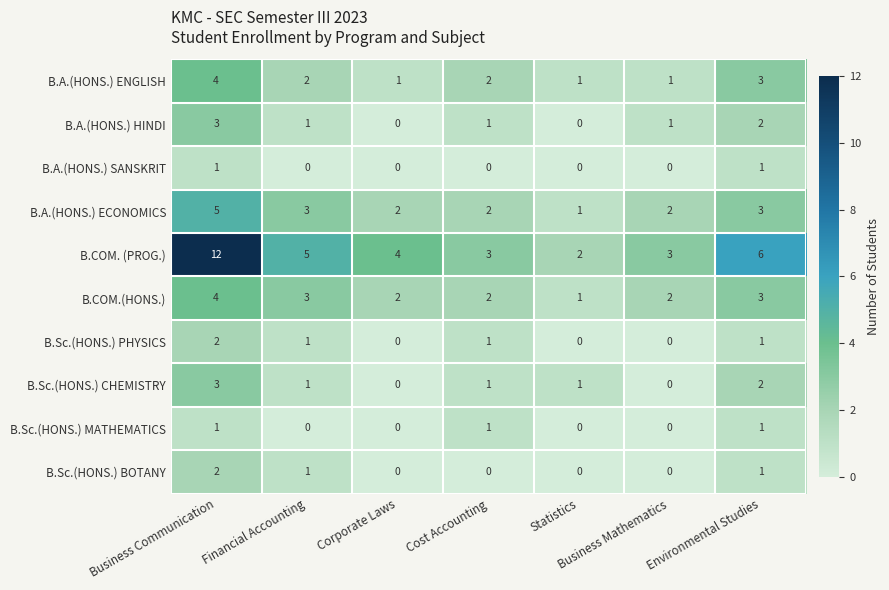

What is the difference between the maximum and minimum values in the B.A.(HONS.) ECONOMICS series?

4